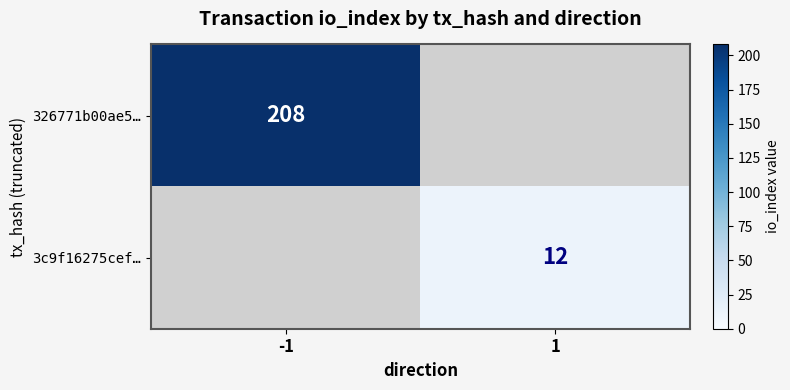

The 326771b00ae5… series shows 208 at -1. True or false?

True